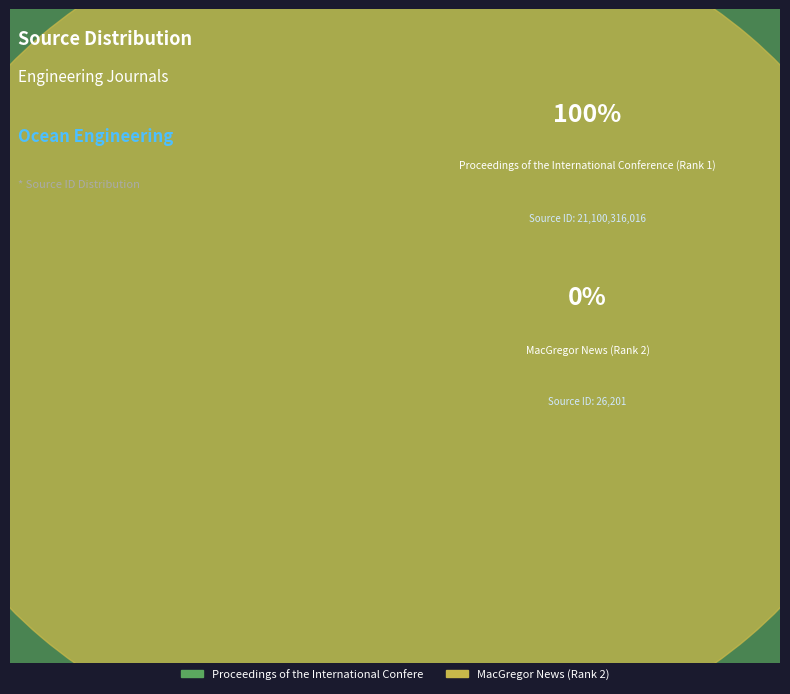

True or false: MacGregor News (Rank 2) accounts for 15% of the total.

False